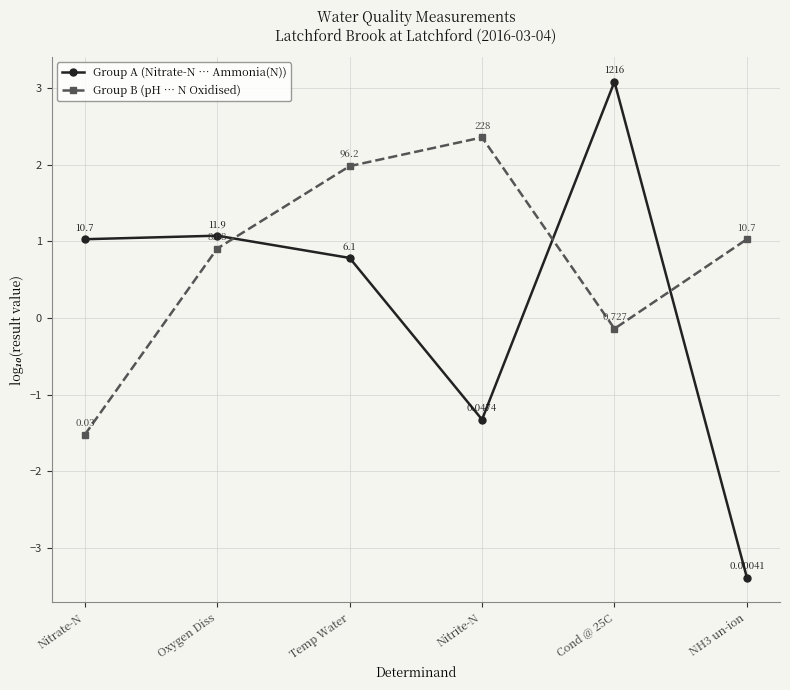

Which series has the largest total across all categories?

Group B (pH … N Oxidised)